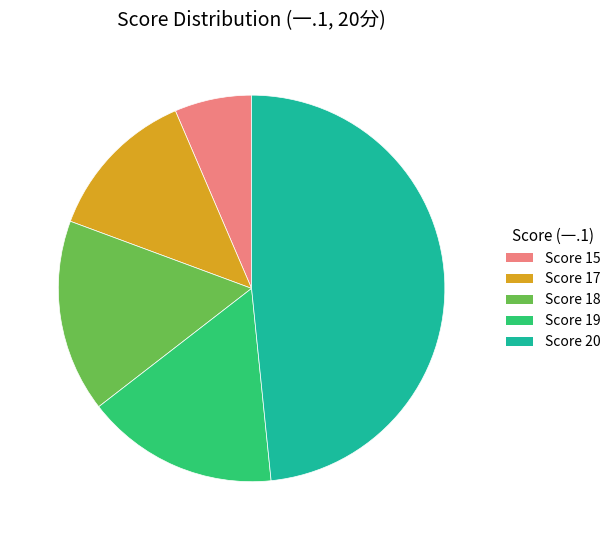

Do Score 19 and Score 20 together represent more than half of the pie?

Yes